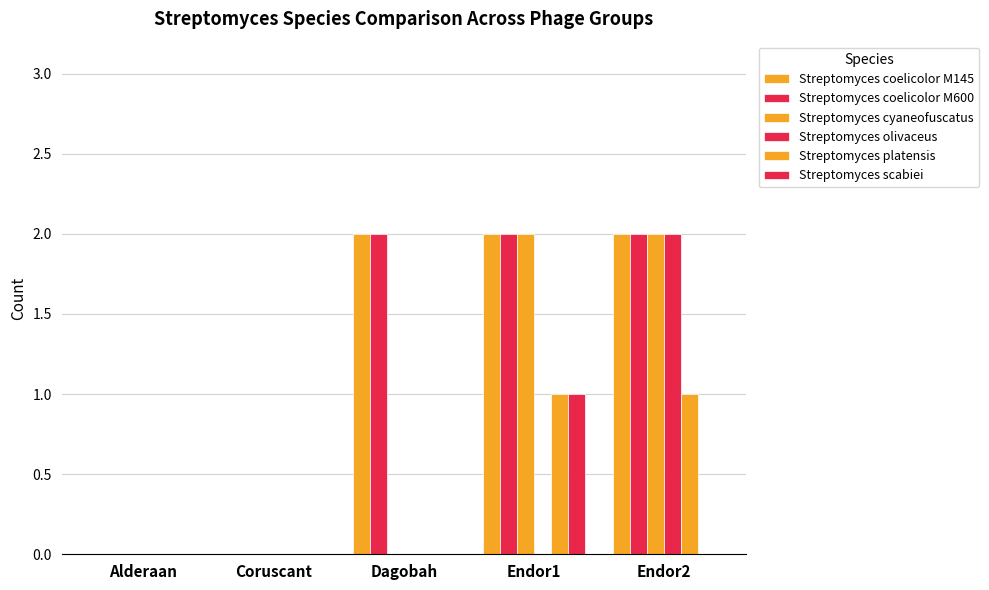

True or false: Streptomyces scabiei has a value of 1 at Endor1.

True